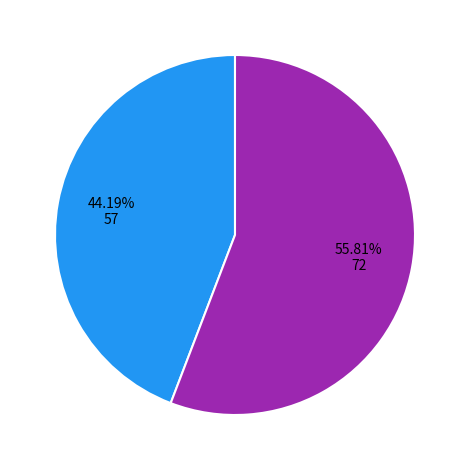

Is there any slice that represents more than half of the pie?

Yes